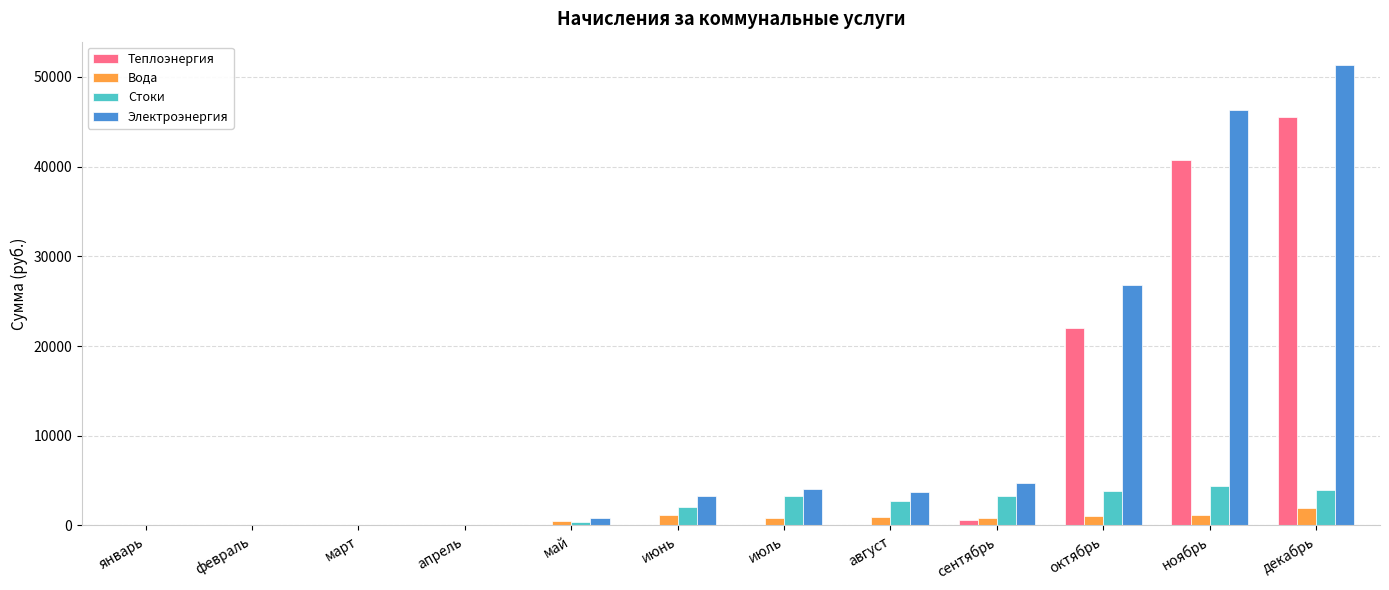

How many data points in Вода are above 812?

6